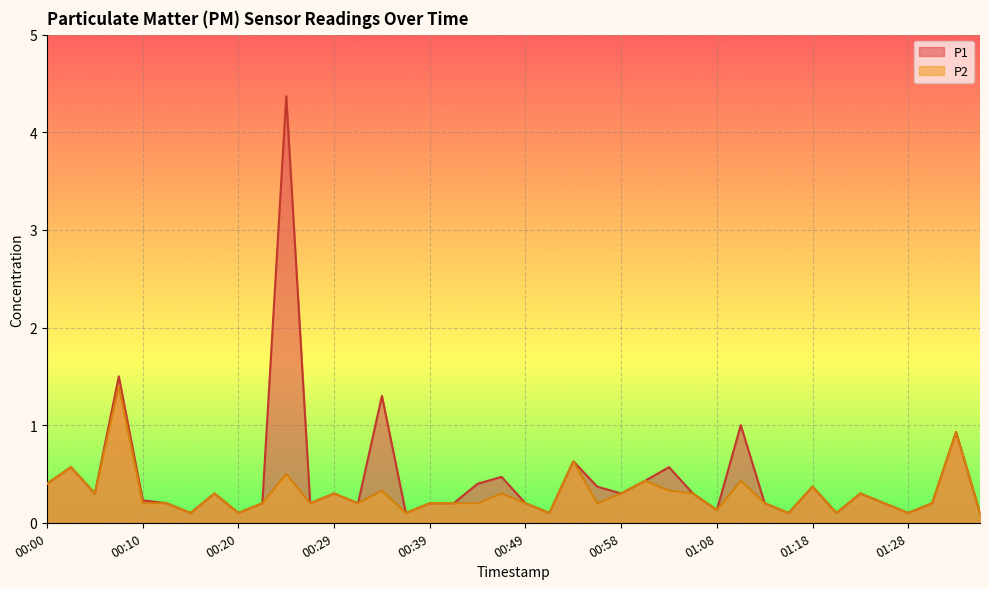

At which category does P2 reach its first local peak?

00:03